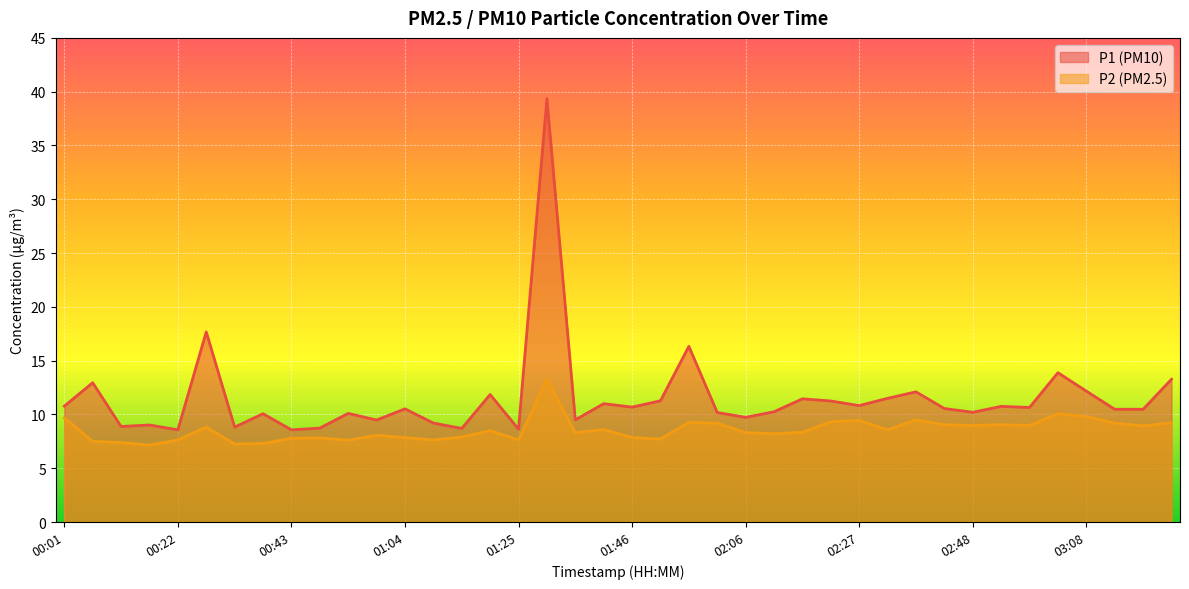

At 00:32, list the series in order from smallest to largest.

P2, P1